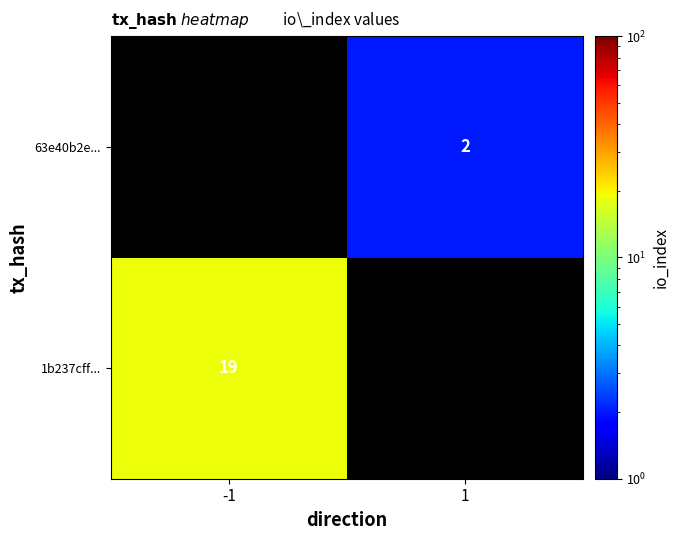

True or false: 63e40b2e... has a value of 3 at 1.

False